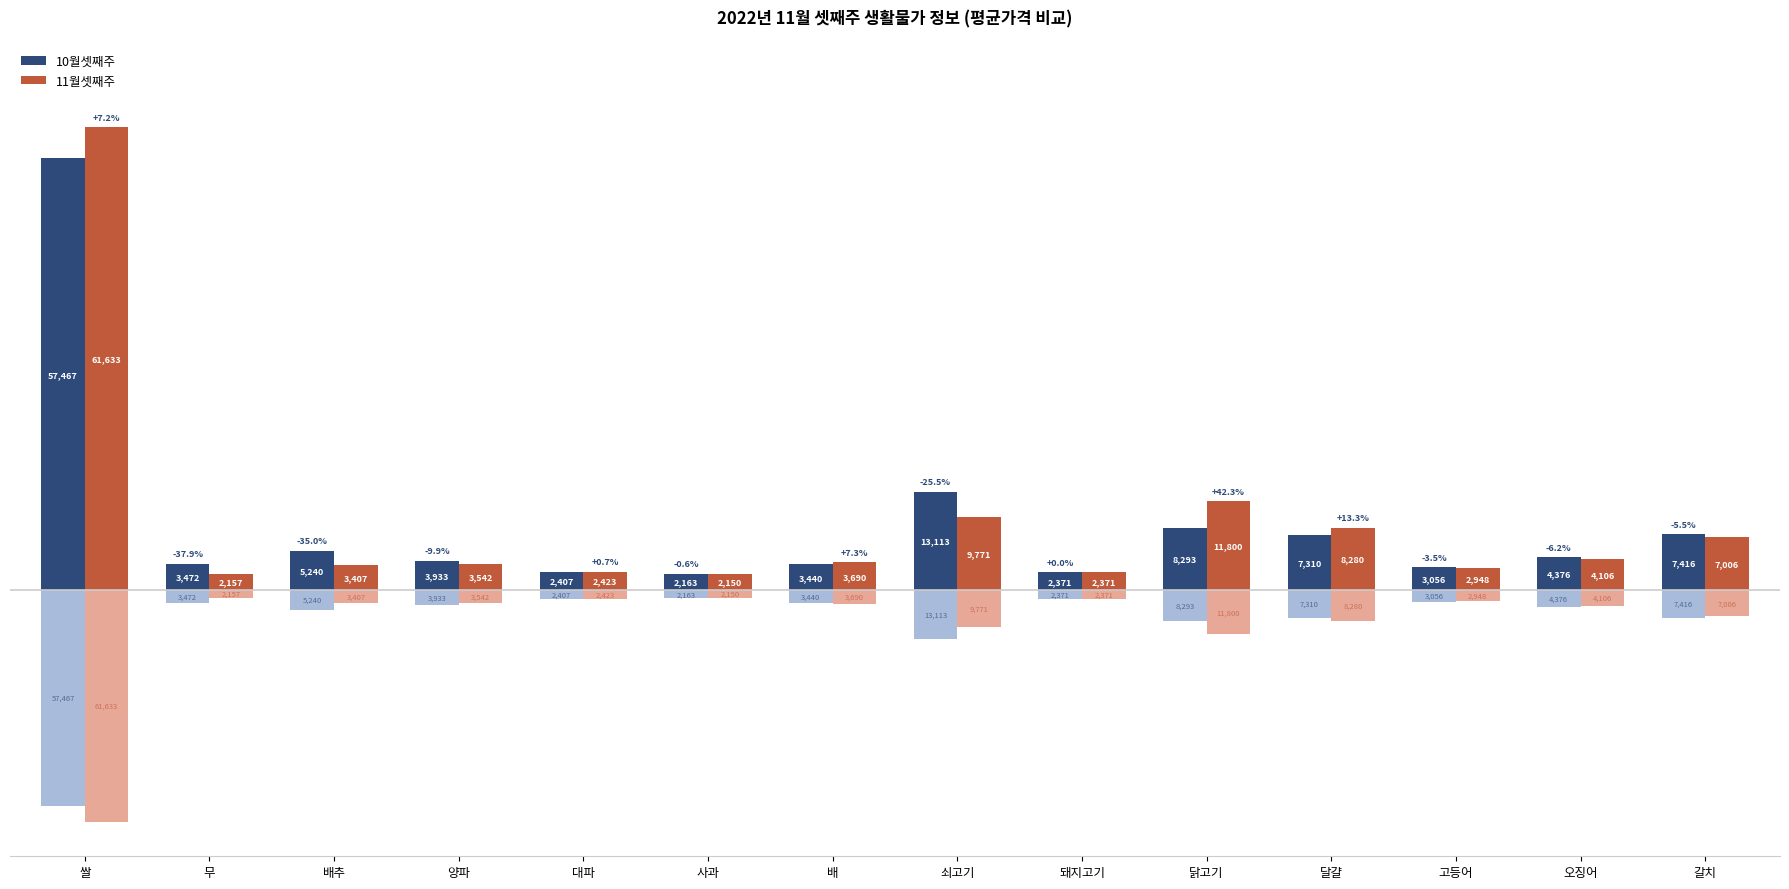

At which label is 11월셋째주 closest to 31891?

닭고기